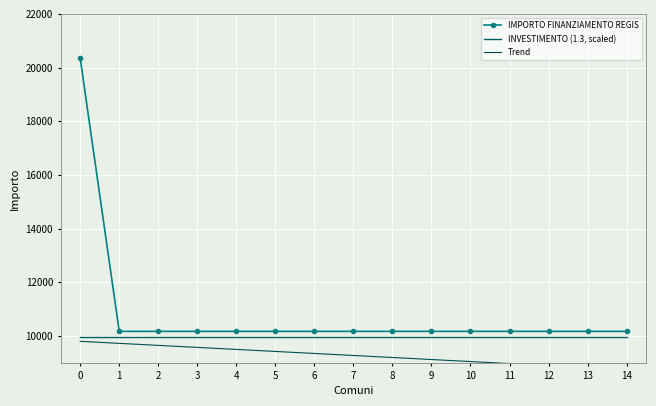

Reading right to left, extract all data points from this chart.

IMPORTO FINANZIAMENTO REGIS: 10172.0	10172.0	10172.0	10172.0	10172.0	10172.0	10172.0	10172.0	10172.0	10172.0	10172.0	10172.0	10172.0	10172.0	20344.0
INVESTIMENTO (1.3, scaled): 9950.0	9950.0	9950.0	9950.0	9950.0	9950.0	9950.0	9950.0	9950.0	9950.0	9950.0	9950.0	9950.0	9950.0	9950.0
Trend: 8745.6	8820.9	8896.2	8971.5	9046.9	9122.2	9197.5	9272.8	9348.1	9423.4	9498.7	9574.1	9649.4	9724.7	9800.0